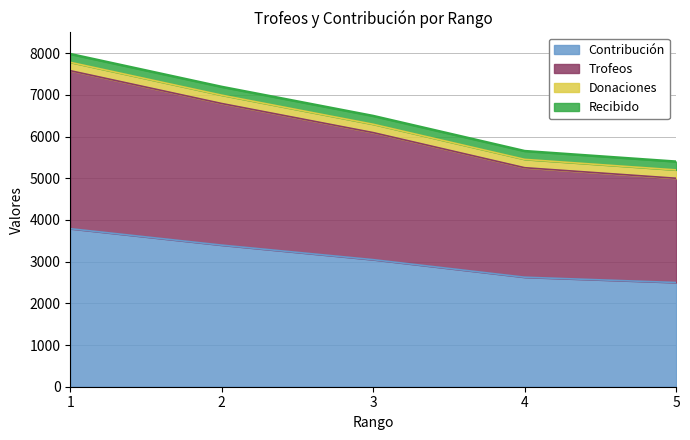

Is the value of Contribución at 5 greater than the value of Trofeos at 5?

No